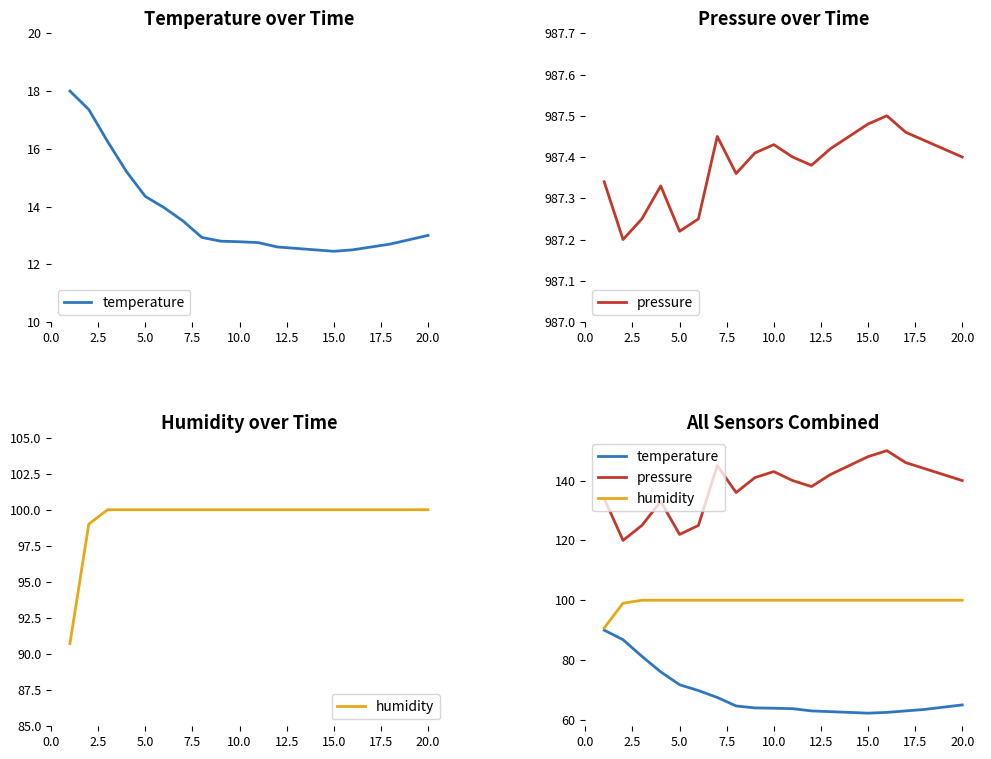

What are all the series names shown in the legend?

temperature, pressure, humidity